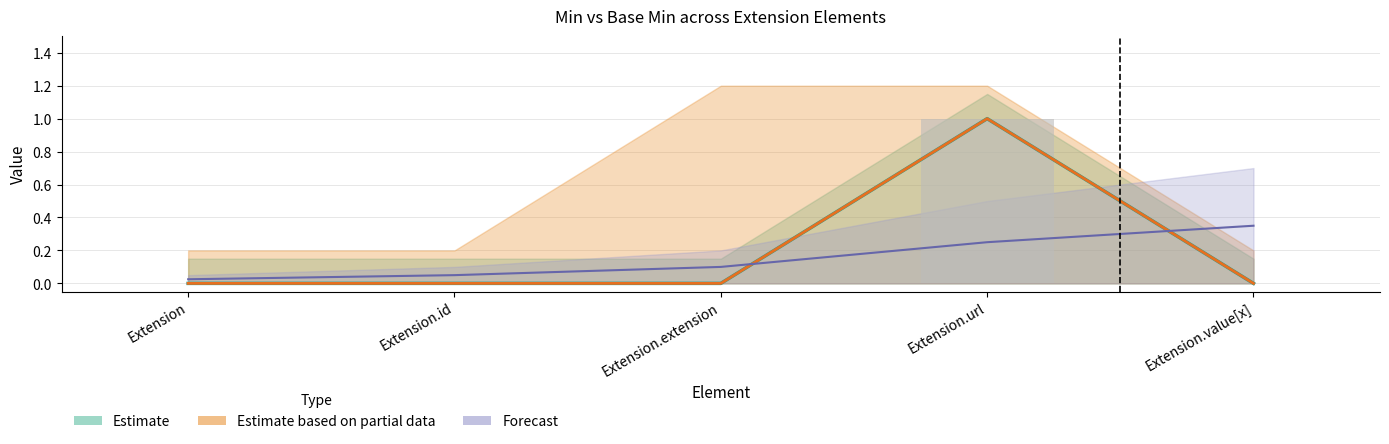

How many values in the Base Min series exceed 0?

1